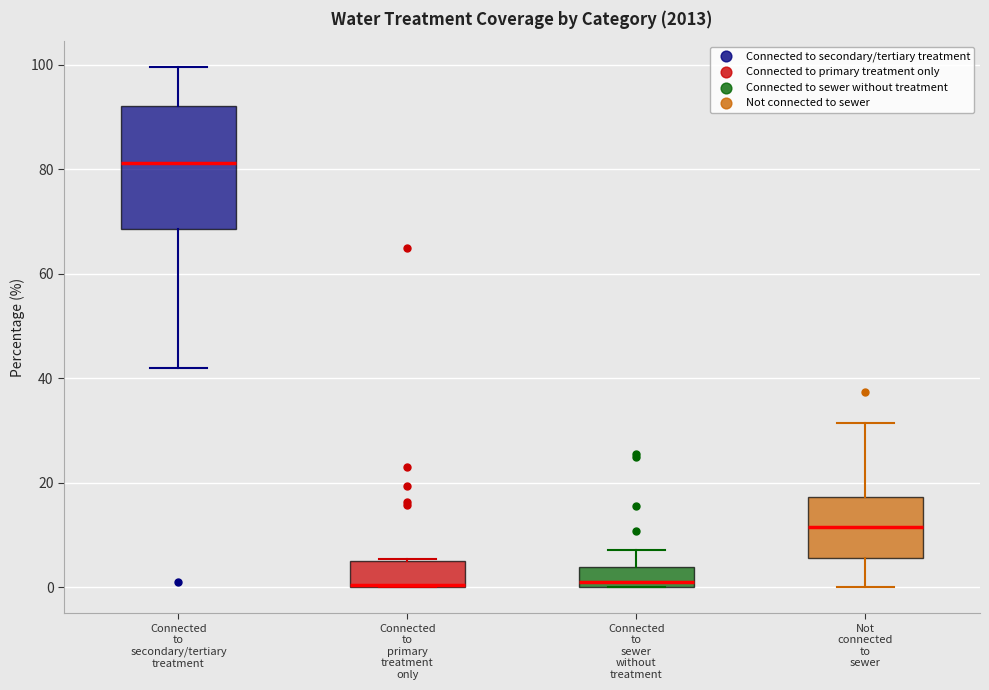

Where does the upper whisker of the box for Not connected to sewer end on the y-axis? The values are not printed on the chart, so give them approximately, as read against the axis.

32